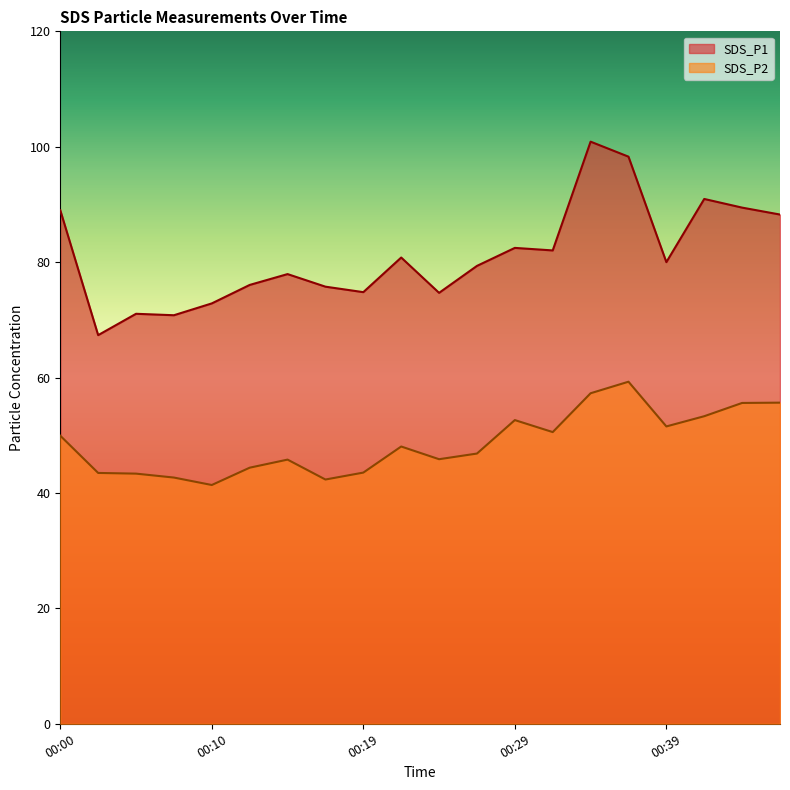

True or false: SDS_P2 has more than 1 interior local peaks.

True